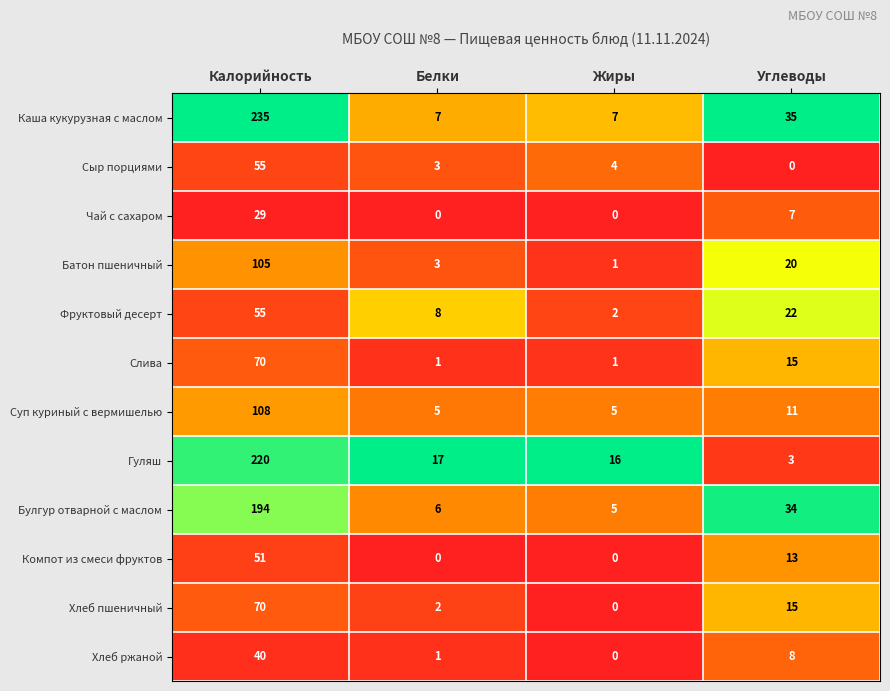

Which series has the widest spread of values?

Каша кукурузная с маслом